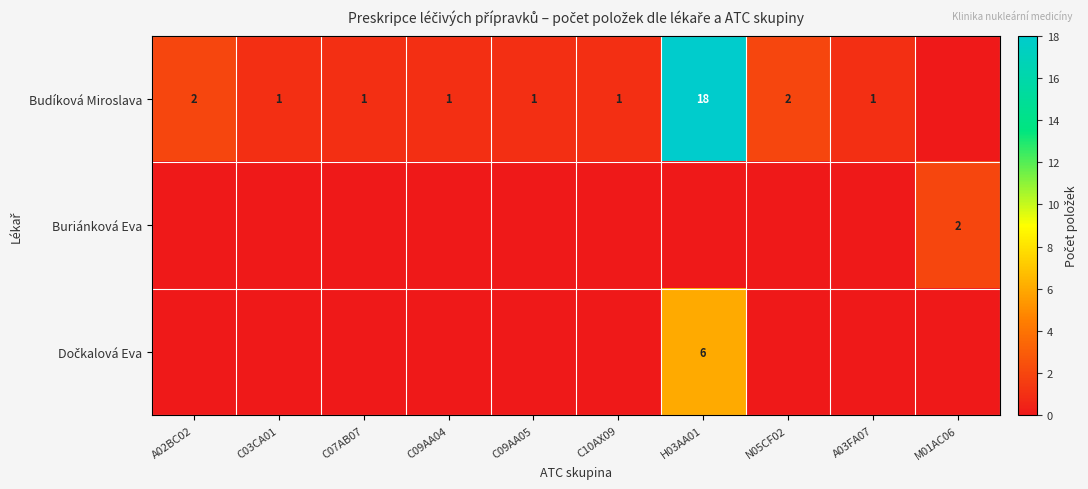

Is it true that Budíková Miroslava equals 1 at C09AA05?

True